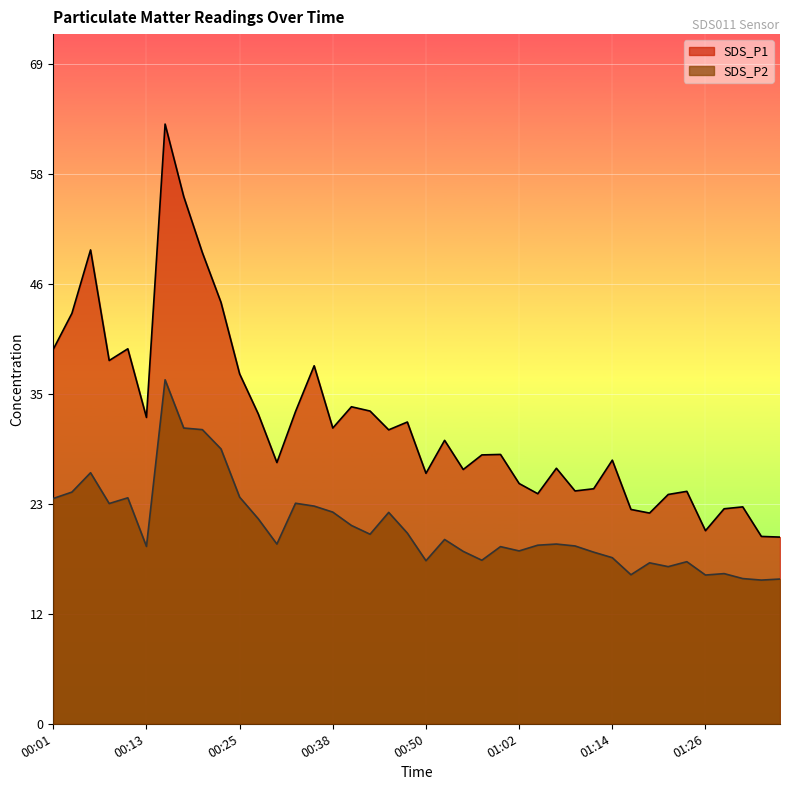

What position from the left is 01:12?

30